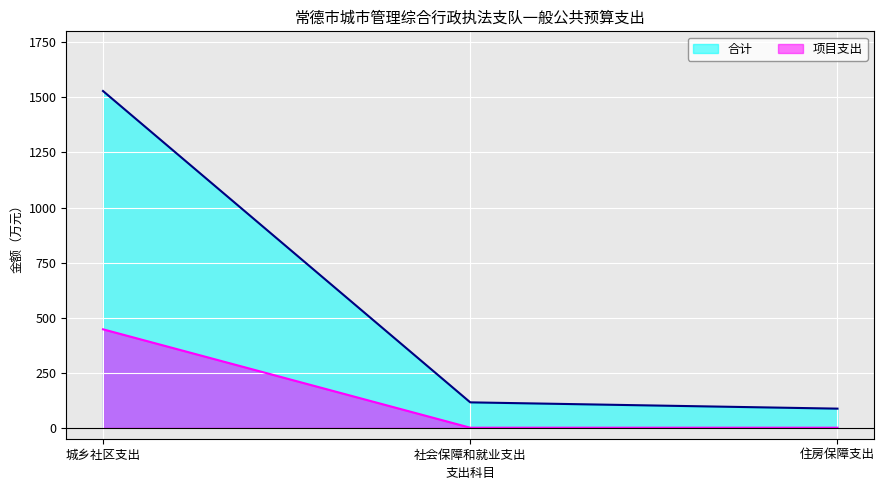

Which series has the largest total across all categories?

合计